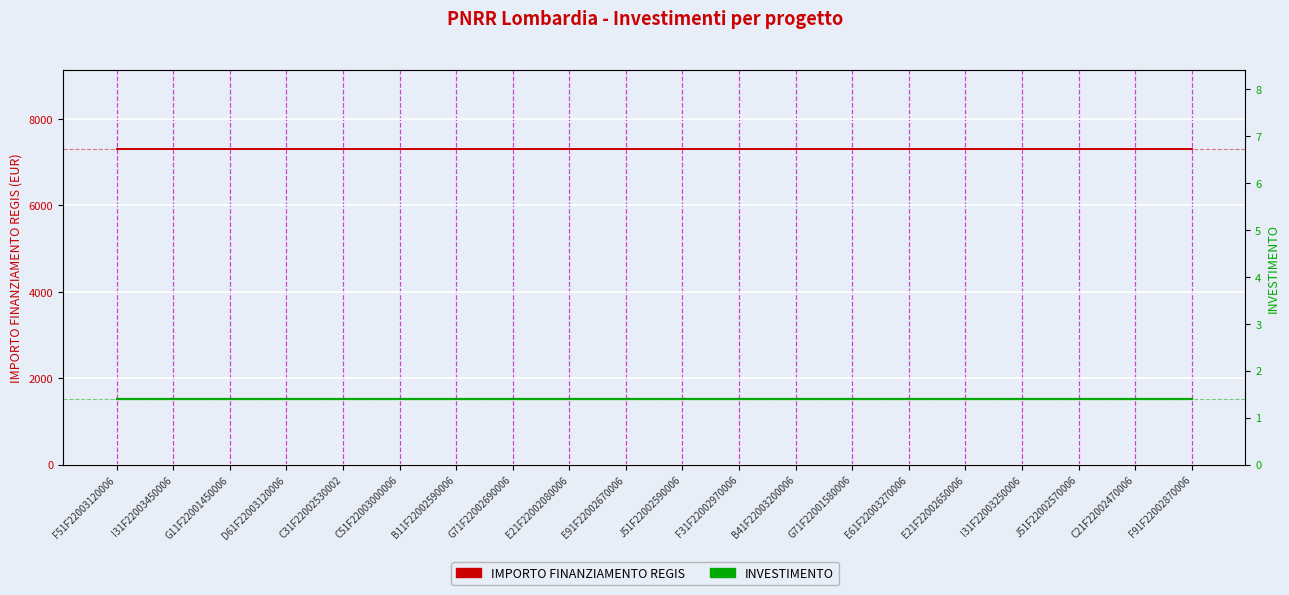

What is the minimum value for IMPORTO FINANZIAMENTO REGIS?

7301.0